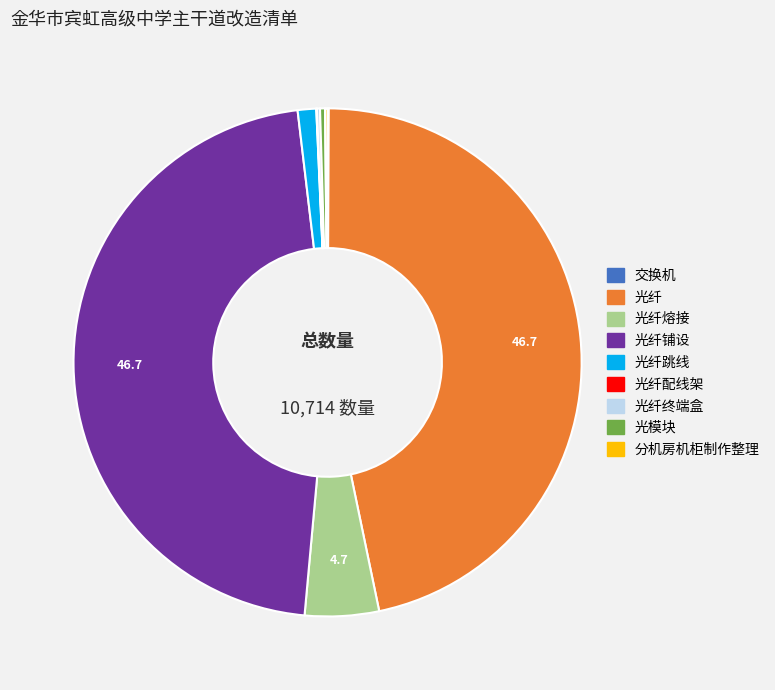

Is there a majority slice in this chart?

No